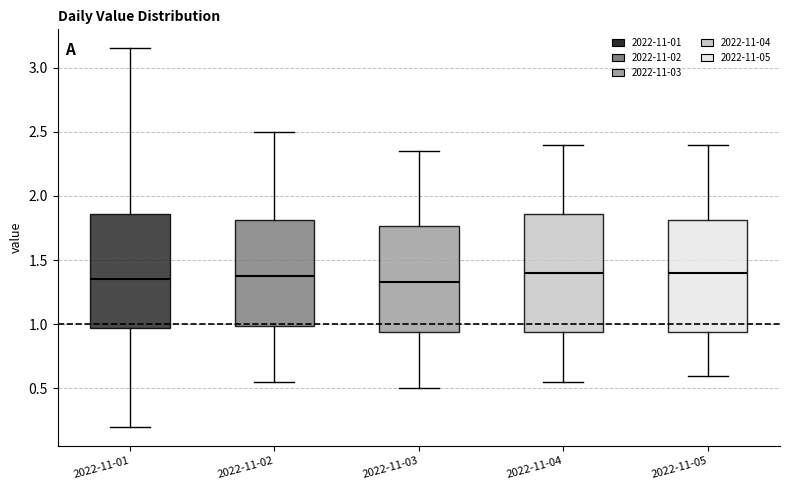

Reading left to right, read every box against the y-axis: the position of its median line, the range the box covers, and the ends of its whiskers. The values are not printed on the chart, so give them approximately, as read against the axis.

2022-11-01: median 1.35, box 0.95 to 1.85, whiskers 0.20 to 3.15
2022-11-02: median 1.40, box 1.00 to 1.80, whiskers 0.55 to 2.50
2022-11-03: median 1.35, box 0.95 to 1.75, whiskers 0.50 to 2.35
2022-11-04: median 1.40, box 0.95 to 1.85, whiskers 0.55 to 2.40
2022-11-05: median 1.40, box 0.95 to 1.80, whiskers 0.60 to 2.40